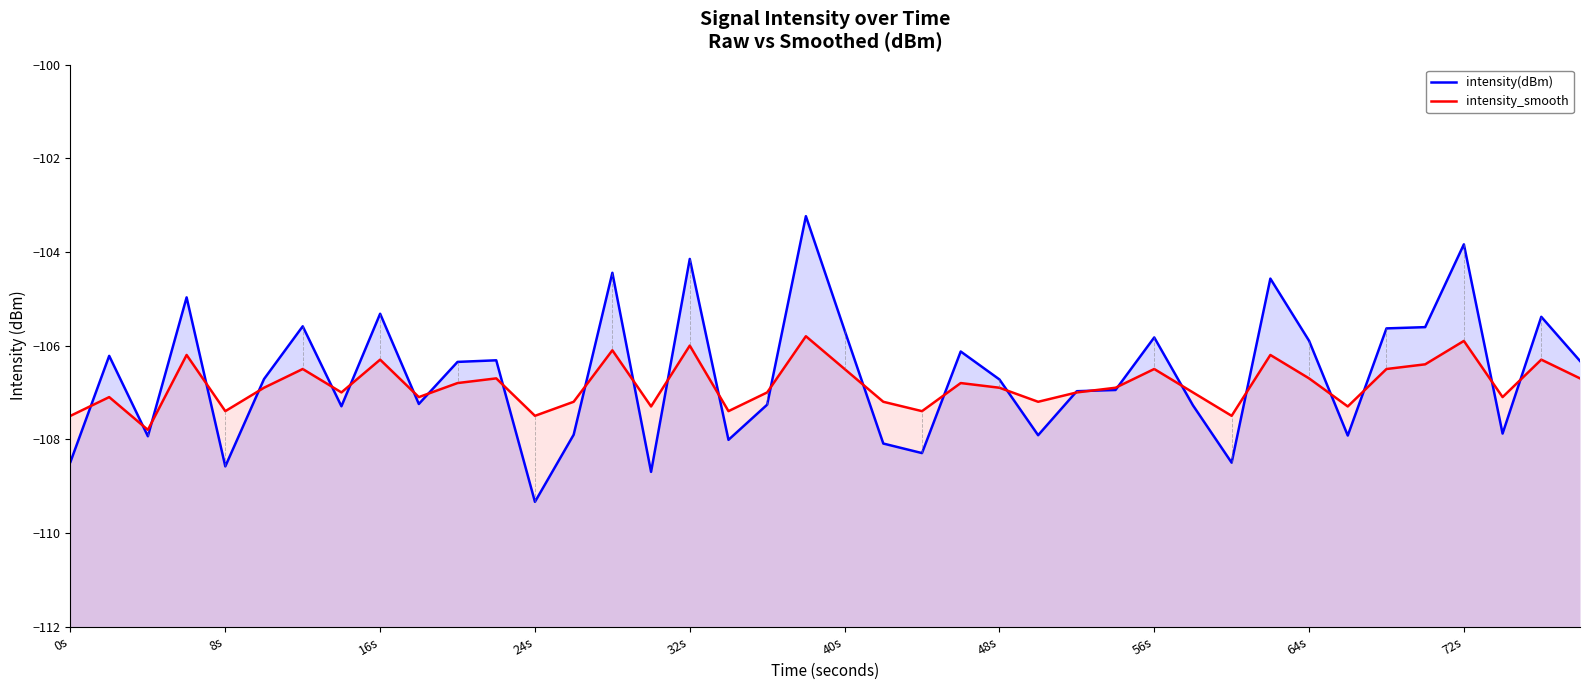

In intensity_smooth, how many points are lower than both neighbors (excluding endpoints)?

12